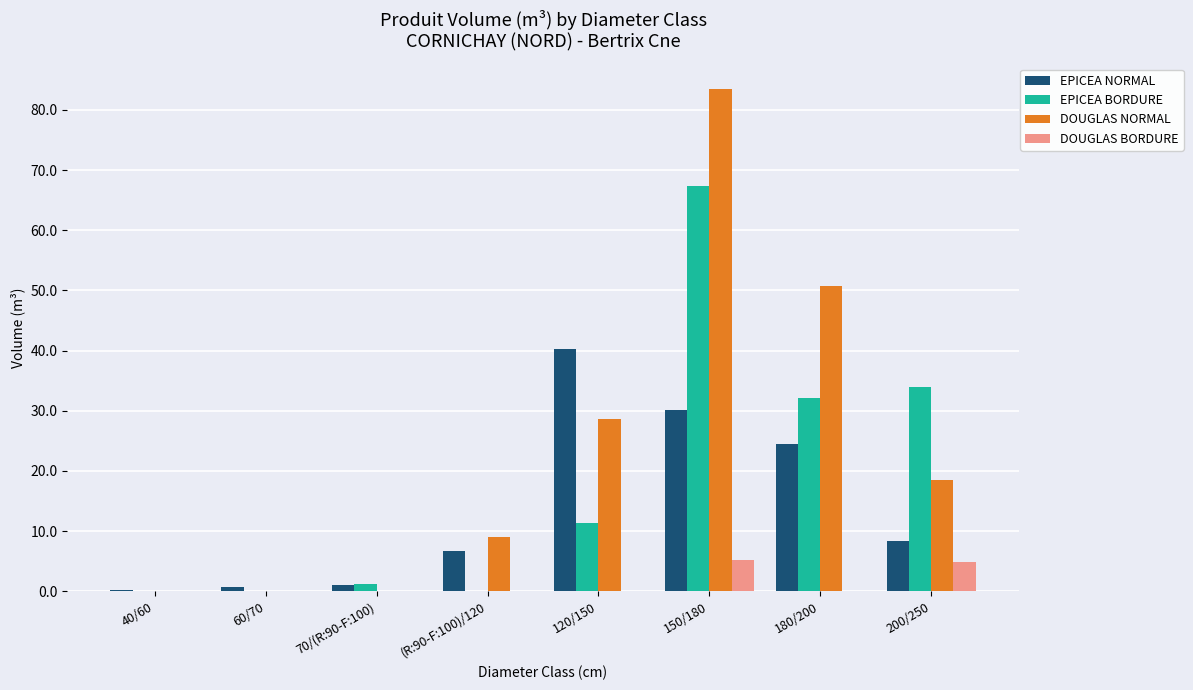

What is the total value across all series at 70/(R:90-F:100)?

2.3